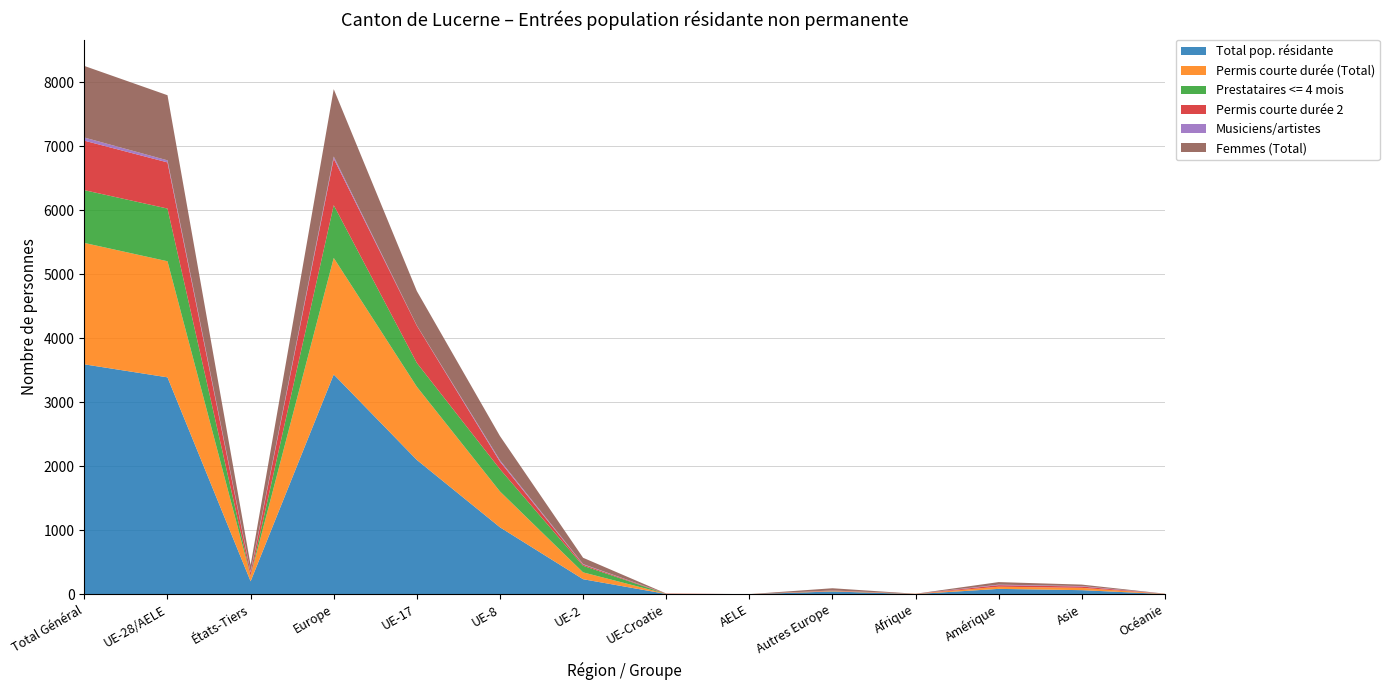

Reading left to right, list all the values displayed in this chart.

Total pop. résidante: Total Général=3592	UE-28/AELE=3389	États-Tiers=203	Europe=3434	UE-17=2099	UE-8=1047	UE-2=236	UE-Croatie=6	AELE=1	Autres Europe=45	Afrique=4	Amérique=85	Asie=65	Océanie=4
Permis courte durée (Total): Total Général=1896	UE-28/AELE=1813	États-Tiers=83	Europe=1820	UE-17=1143	UE-8=560	UE-2=107	UE-Croatie=2	AELE=1	Autres Europe=7	Afrique=3	Amérique=34	Asie=36	Océanie=3
Prestataires <= 4 mois: Total Général=824	UE-28/AELE=823	États-Tiers=1	Europe=824	UE-17=372	UE-8=348	UE-2=103	UE-Croatie=0	AELE=0	Autres Europe=1	Afrique=0	Amérique=0	Asie=0	Océanie=0
Permis courte durée 2: Total Général=773	UE-28/AELE=721	États-Tiers=52	Europe=727	UE-17=581	UE-8=118	UE-2=18	UE-Croatie=4	AELE=0	Autres Europe=6	Afrique=1	Amérique=24	Asie=21	Océanie=0
Musiciens/artistes: Total Général=49	UE-28/AELE=32	États-Tiers=17	Europe=33	UE-17=3	UE-8=21	UE-2=8	UE-Croatie=0	AELE=0	Autres Europe=1	Afrique=0	Amérique=8	Asie=7	Océanie=1
Femmes (Total): Total Général=1118	UE-28/AELE=1017	États-Tiers=101	Europe=1052	UE-17=538	UE-8=378	UE-2=99	UE-Croatie=1	AELE=1	Autres Europe=35	Afrique=1	Amérique=40	Asie=23	Océanie=2